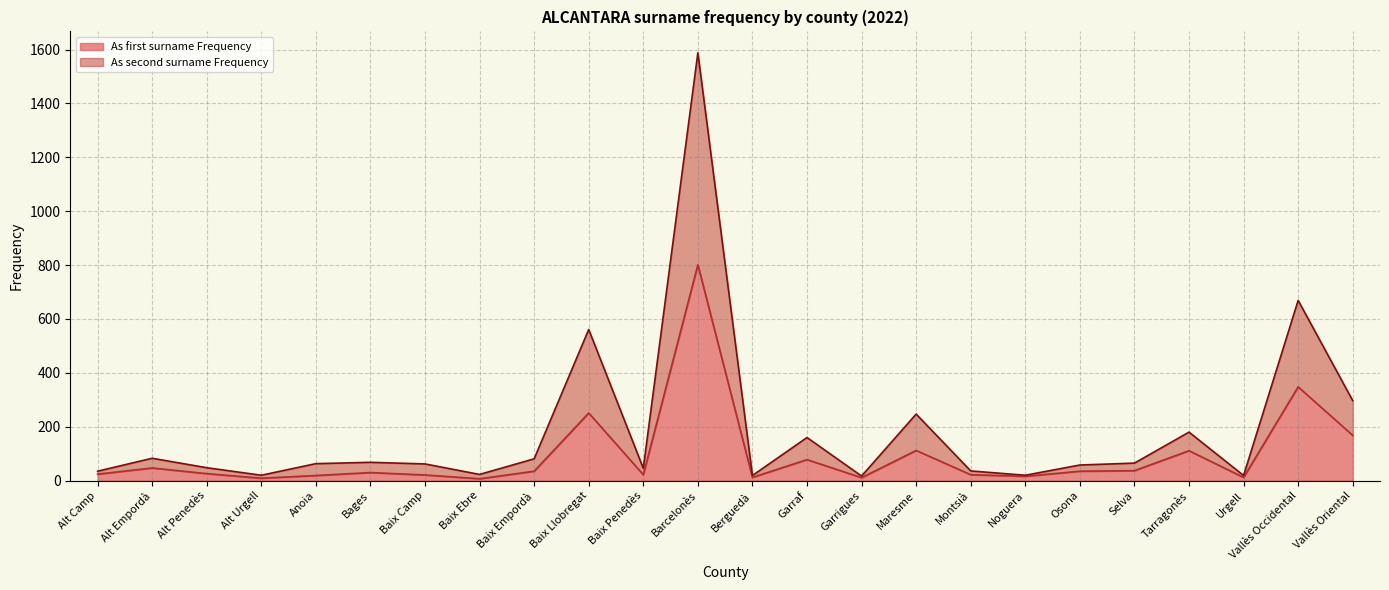

Where does the As first surname Frequency series first go above 30?

Alt Empordà